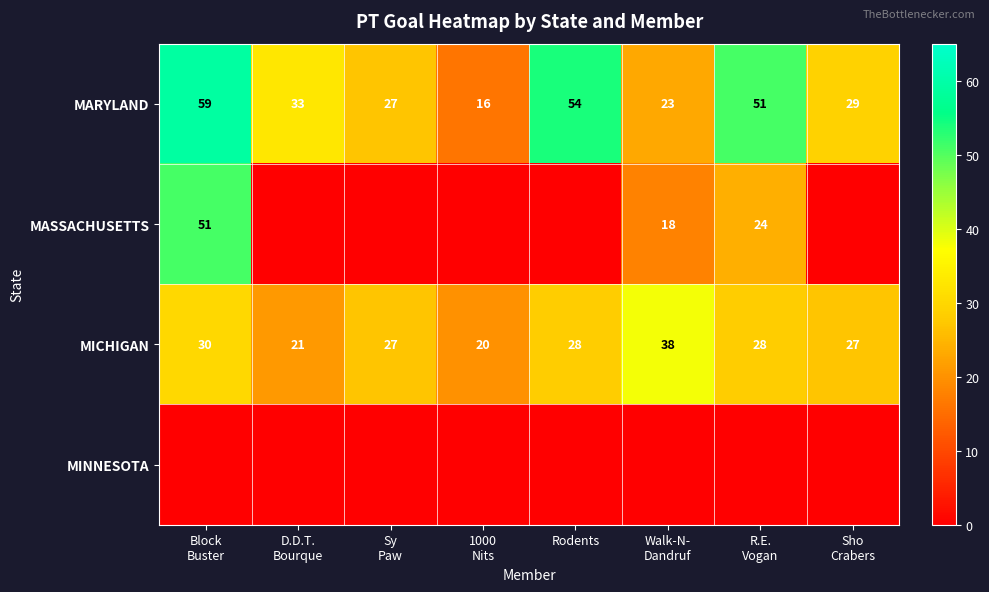

What is the difference between the maximum and minimum values in the MICHIGAN series?

18